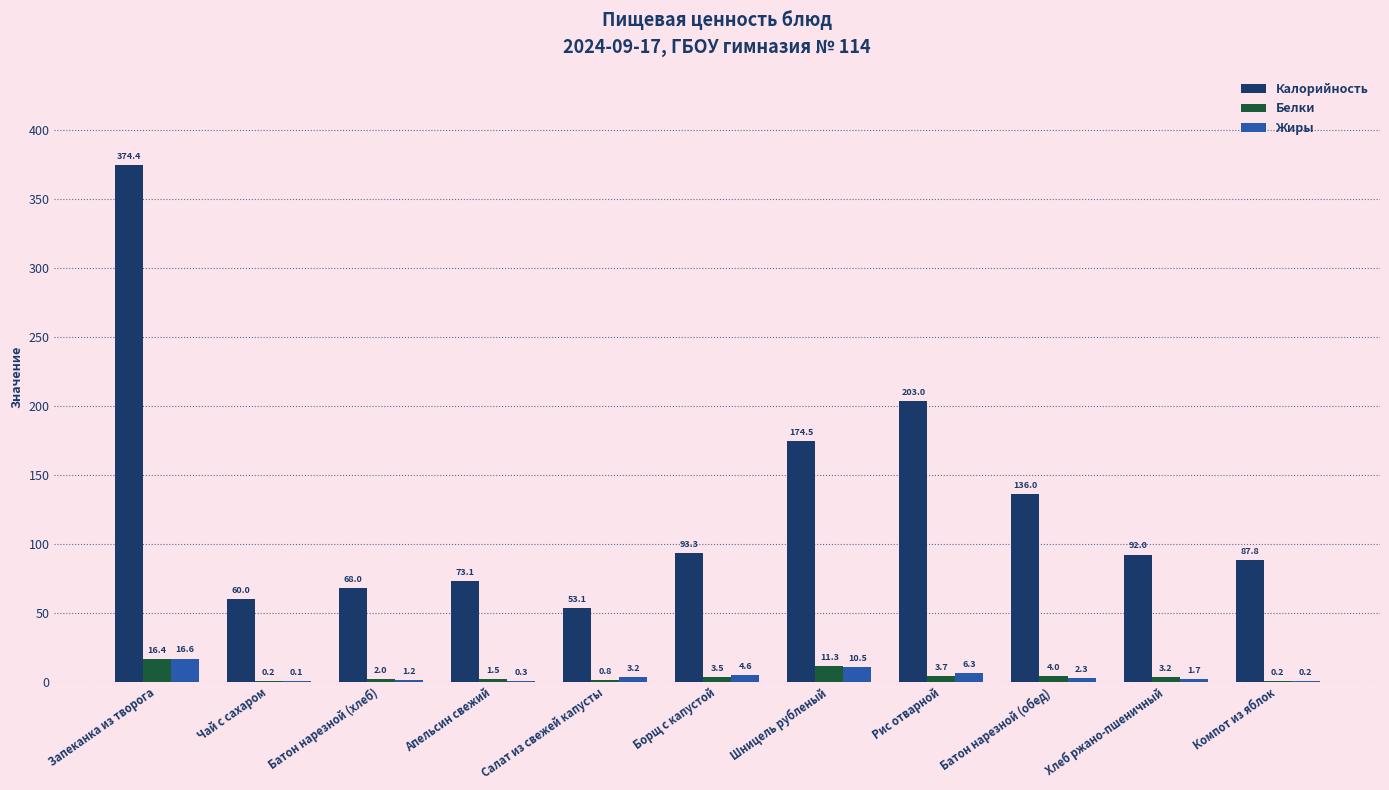

Between Хлеб ржано-пшеничный and Компот из яблок, which series saw the biggest shift?

Калорийность